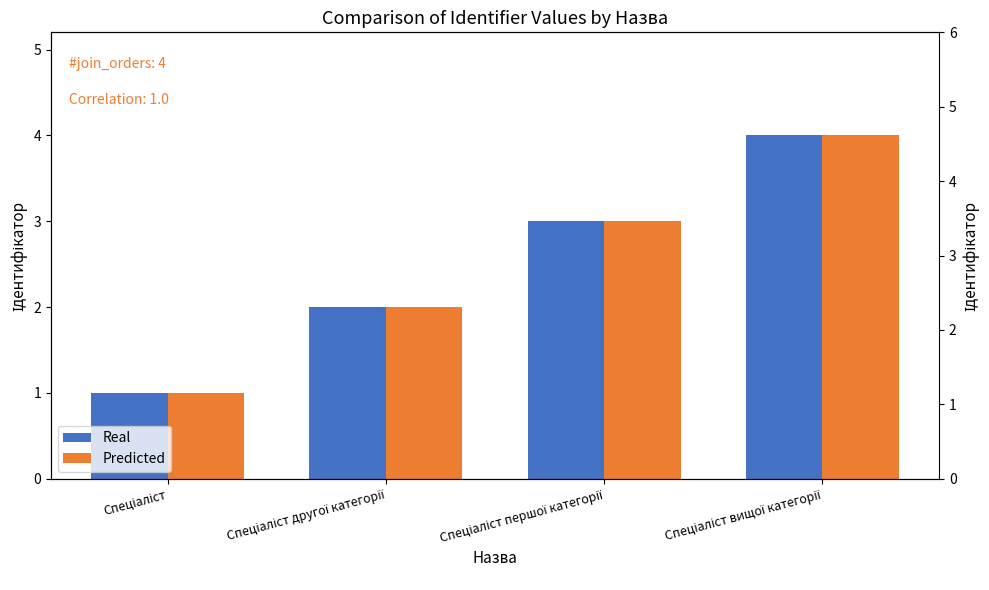

What is the difference between the maximum and minimum values in the Real series?

3